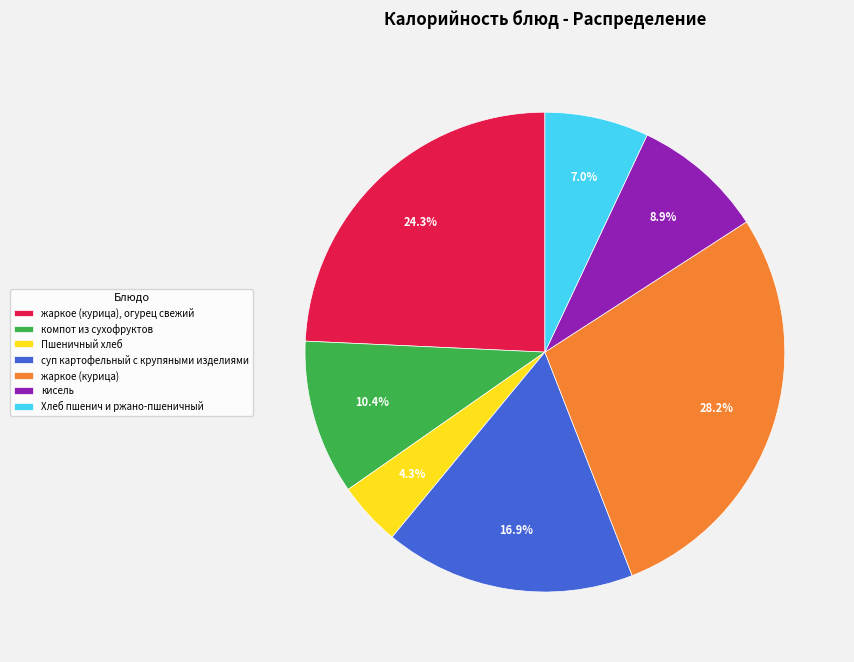

Combined, what portion of the pie is компот из сухофруктов and кисель?

19.3%